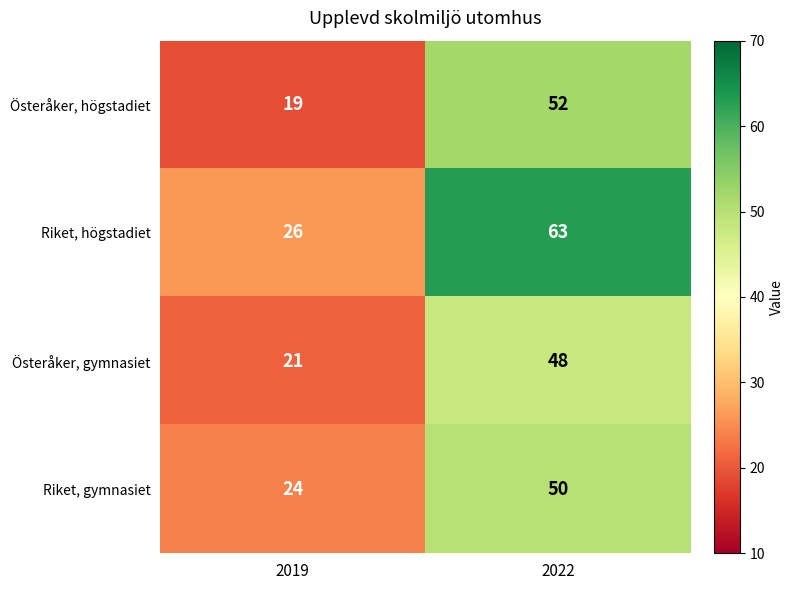

What is the greatest value displayed?

63